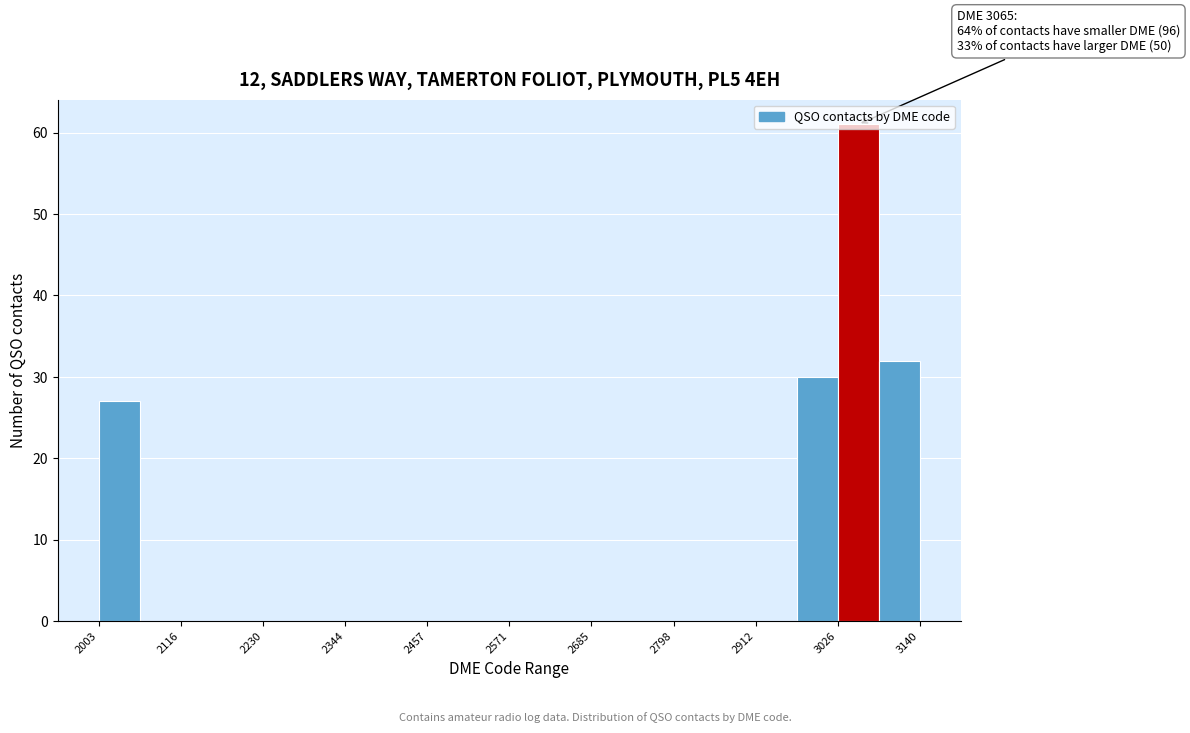

Read against the x-axis, roughly where is the centre of the tallest bar?

3060